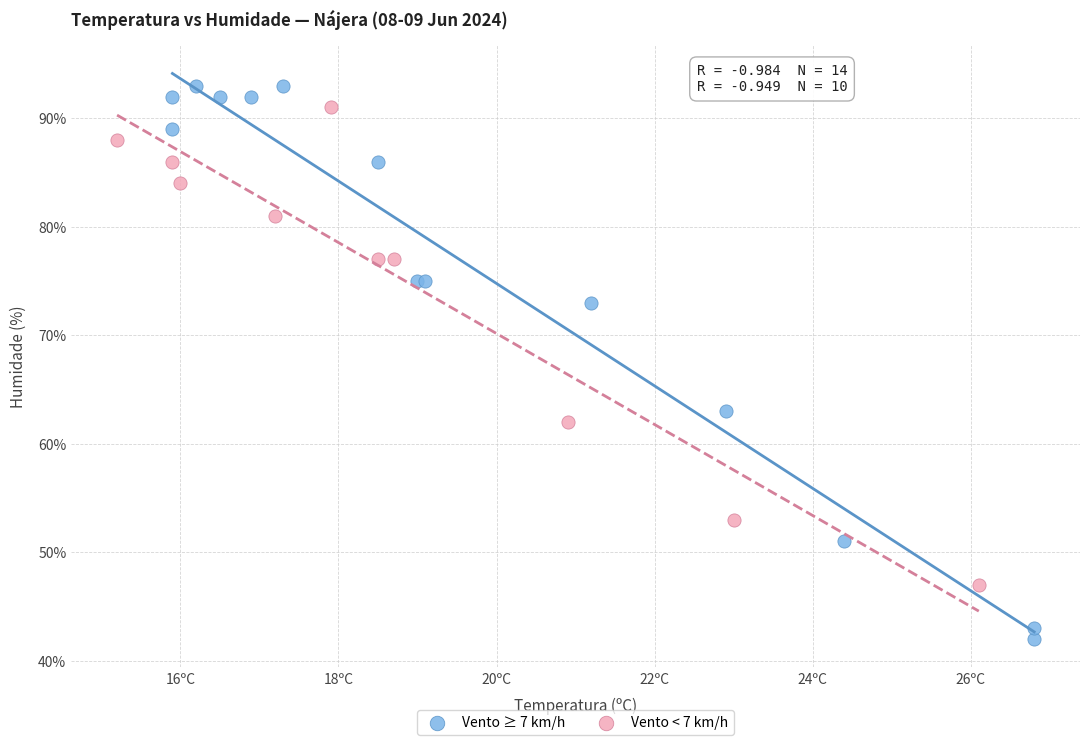

Which series reaches the minimum Y coordinate?

Vento ≥ 7 km/h